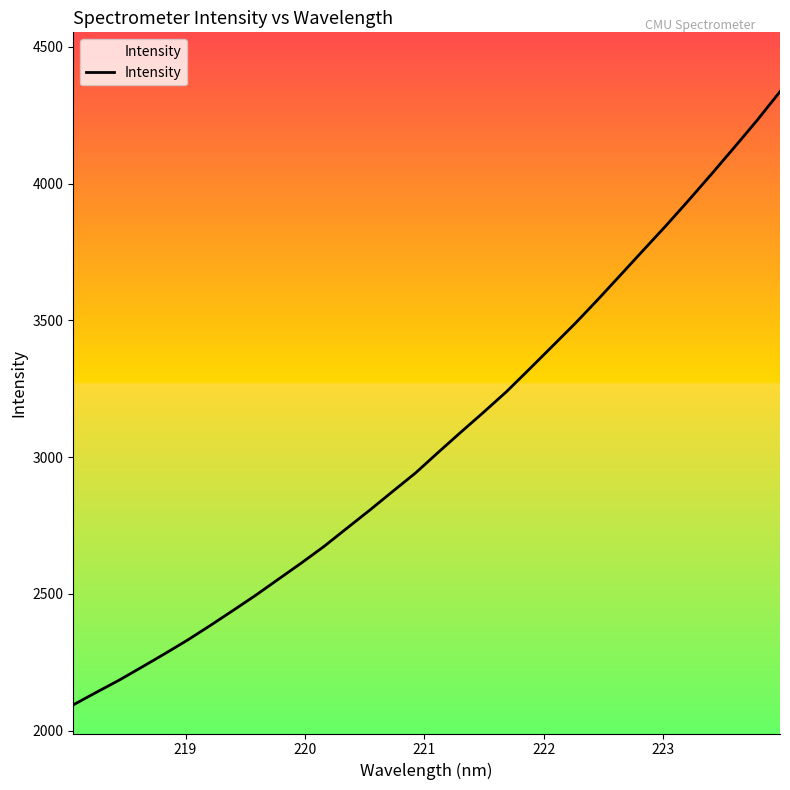

What is the sum of all values?

98025.3